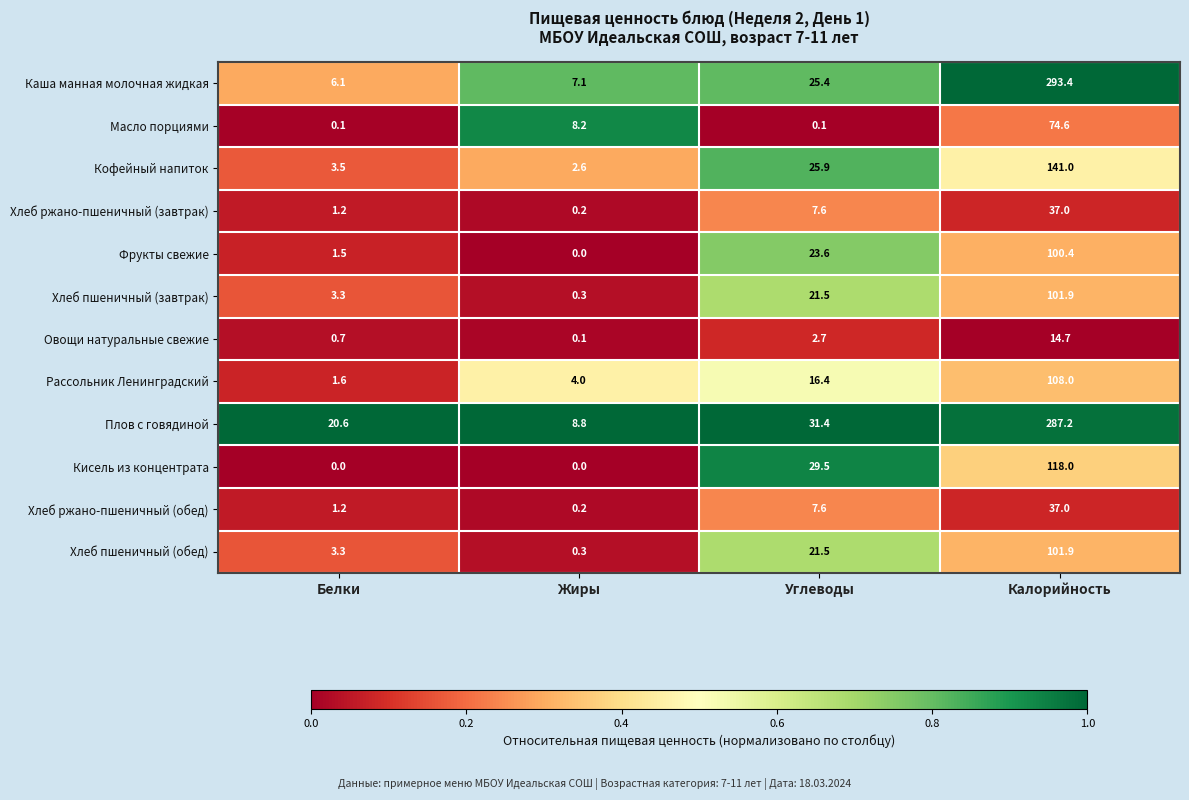

What is the difference between the Овощи натуральные свежие values at Калорийность and Белки?

14.0